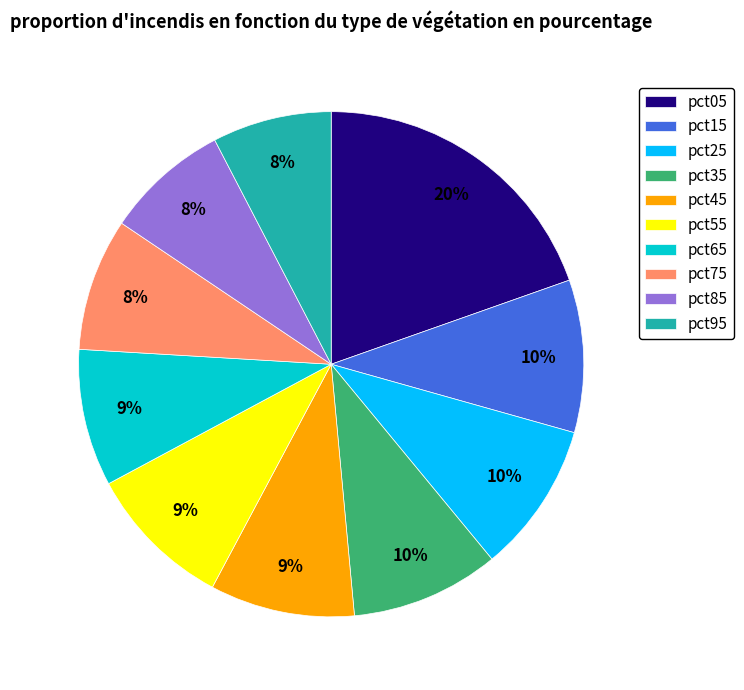

Which category has the biggest portion of the pie?

pct05